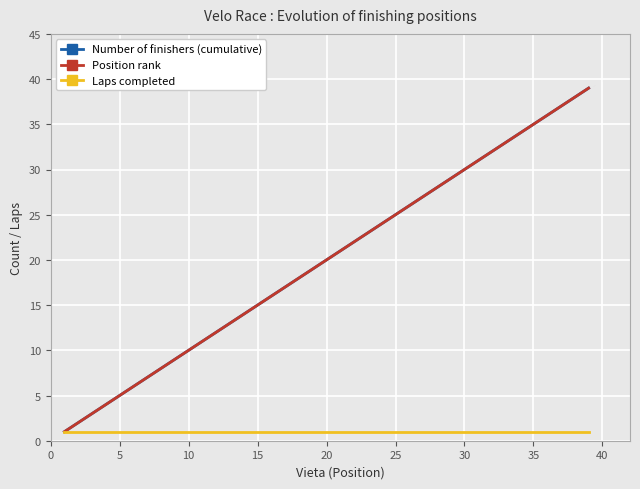

Reading left to right, transcribe all the data shown in this chart.

Number of finishers (cumulative): 1	3	5	7	9	11	13	15	17	19	21	23	25	27	29	31	33	35	37	39
Position rank: 1	3	5	7	9	11	13	15	17	19	21	23	25	27	29	31	33	35	37	39
Laps completed: 1	1	1	1	1	1	1	1	1	1	1	1	1	1	1	1	1	1	1	1